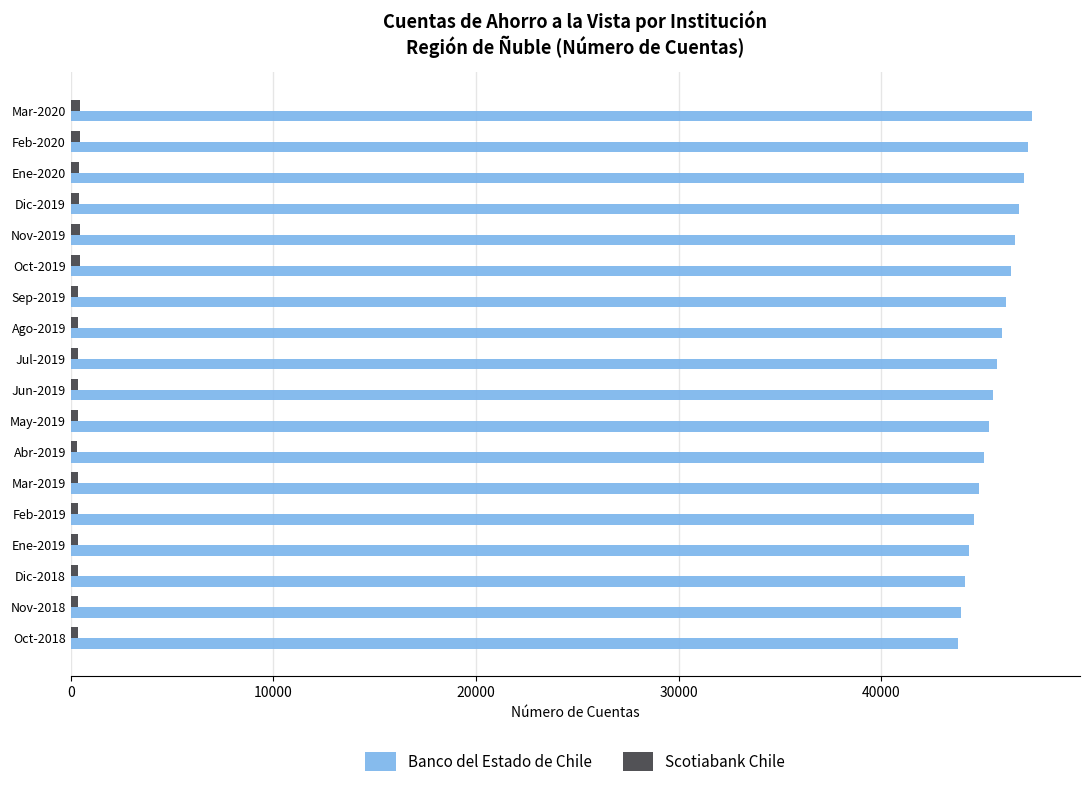

Which series has the largest range (max minus min)?

Banco del Estado de Chile